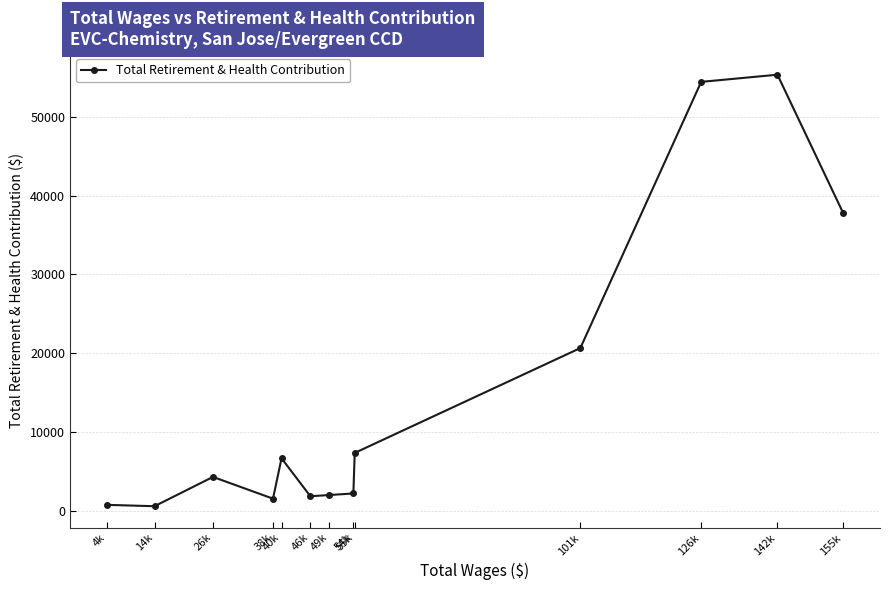

The value at 49k is 1982. True or false?

True